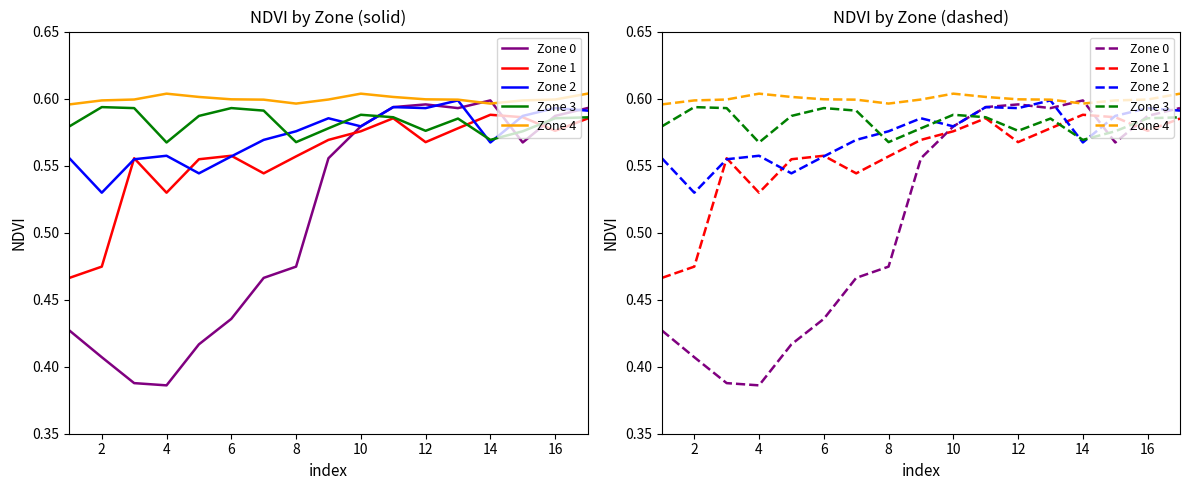

What is the average value of the Zone 4 series?

0.6